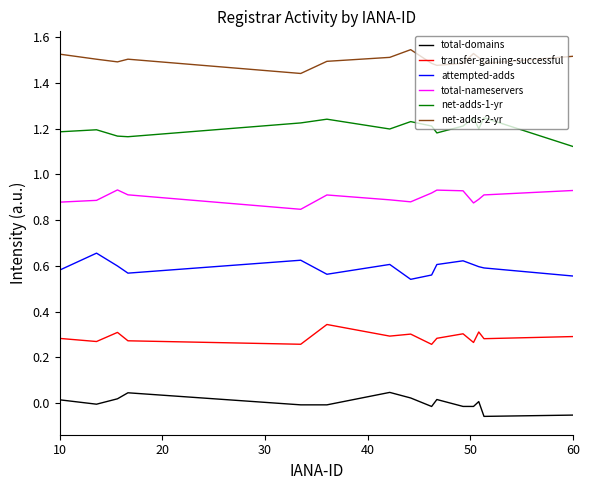

Count the transfer-gaining-successful values in the range 0 to 1.

15